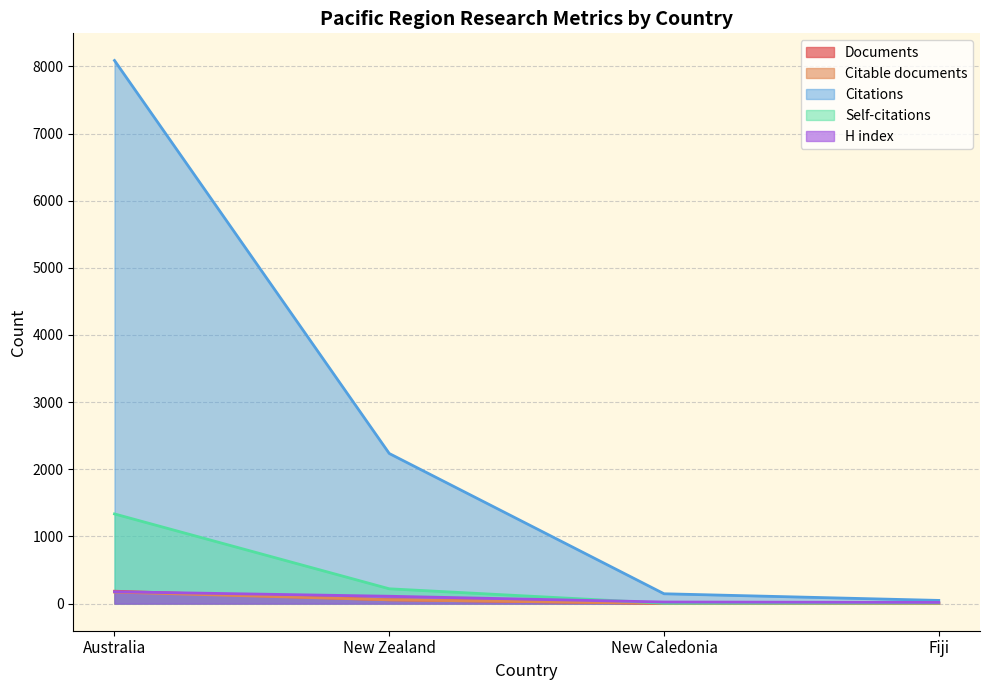

Rank the series by their maximum value, from lowest to highest.

Citable documents, H index, Documents, Self-citations, Citations